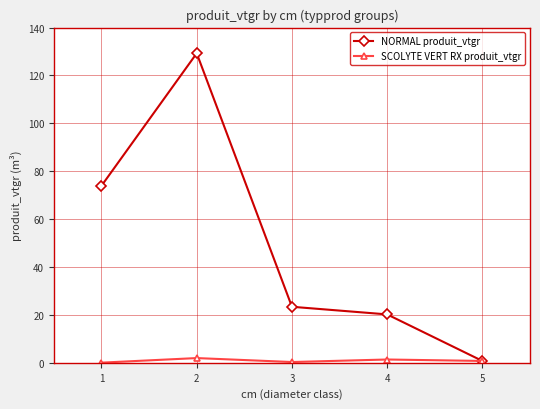

List the series in order of their overall mean, lowest first.

SCOLYTE VERT RX produit_vtgr, NORMAL produit_vtgr